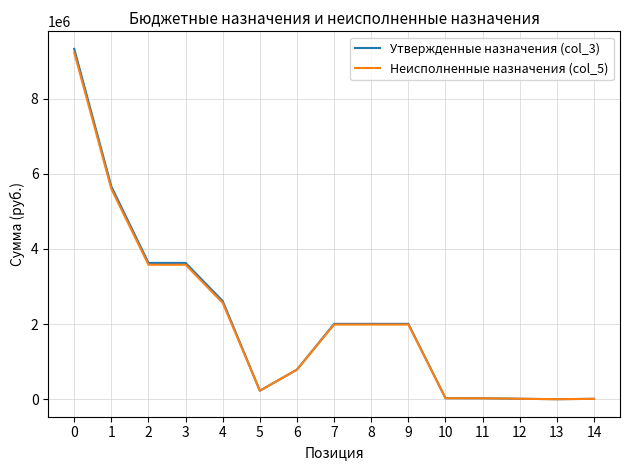

The value of Неисполненные назначения (col_5) at 7 is 3290771.4. True or false?

False